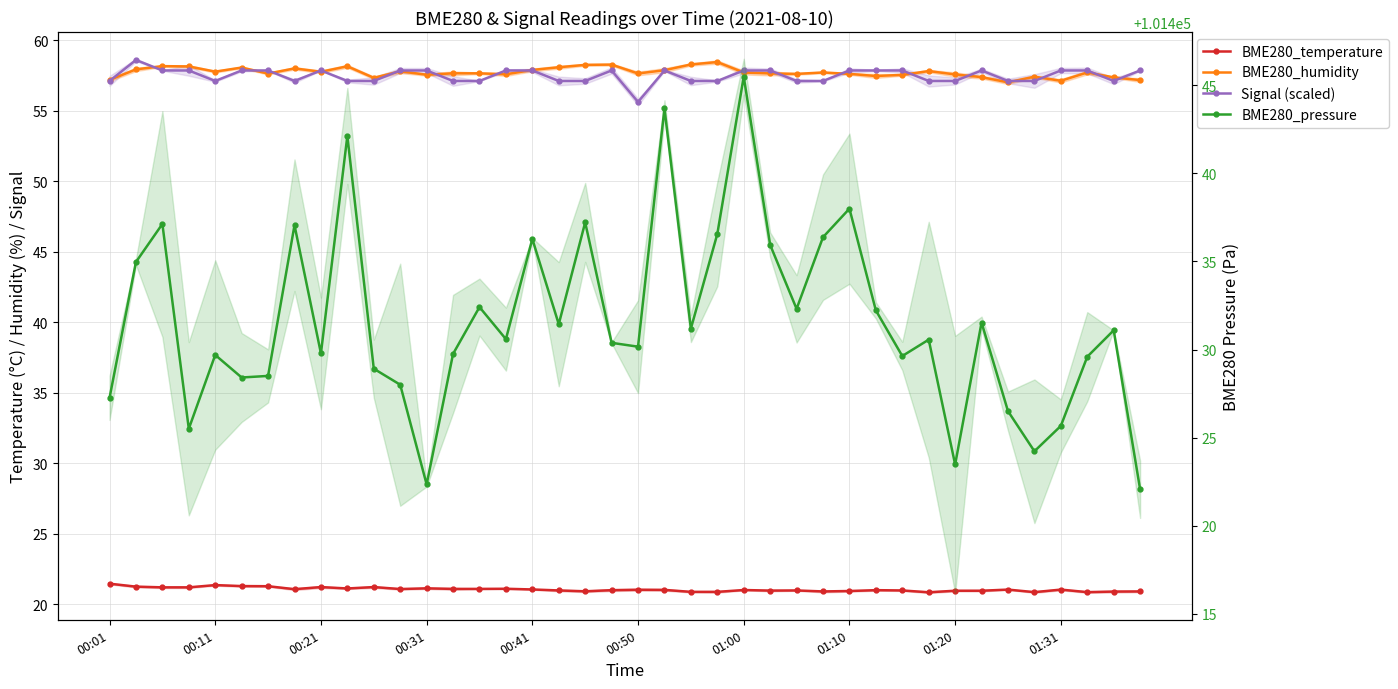

The value of Signal (scaled) at 26 is 33.6. True or false?

False